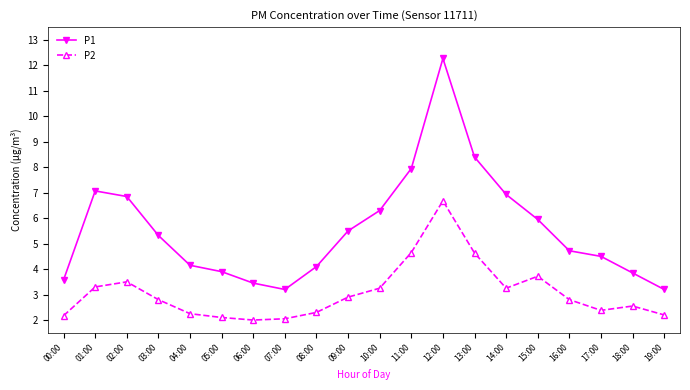

How many lines are shown in the chart?

2